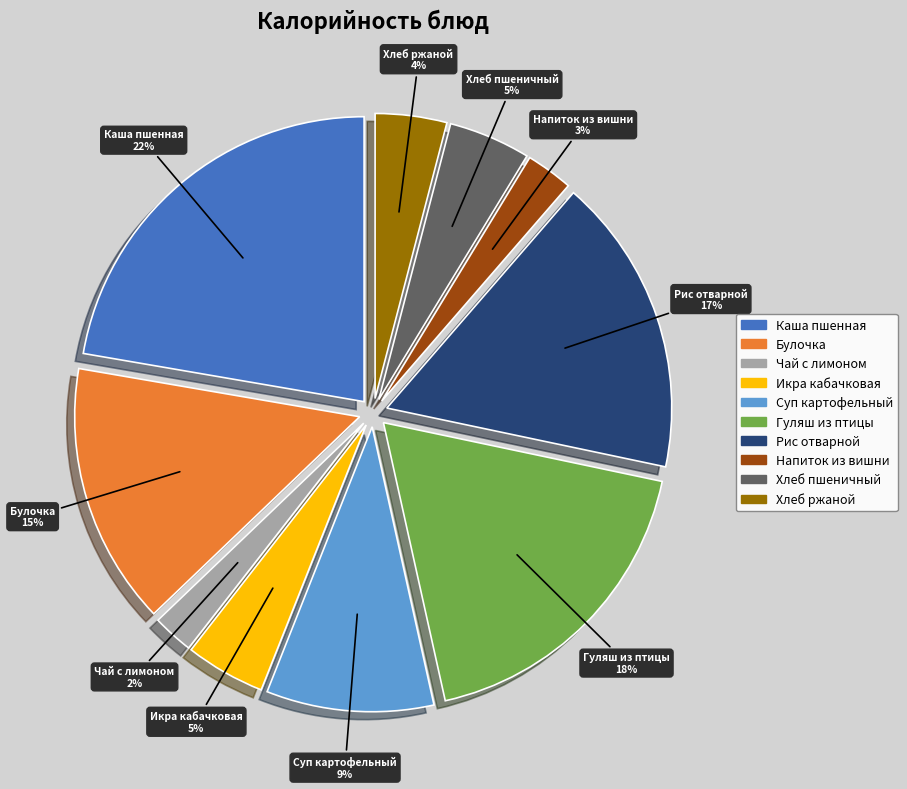

To the nearest percent, what is the difference between the largest and smallest slice percentages?

20%